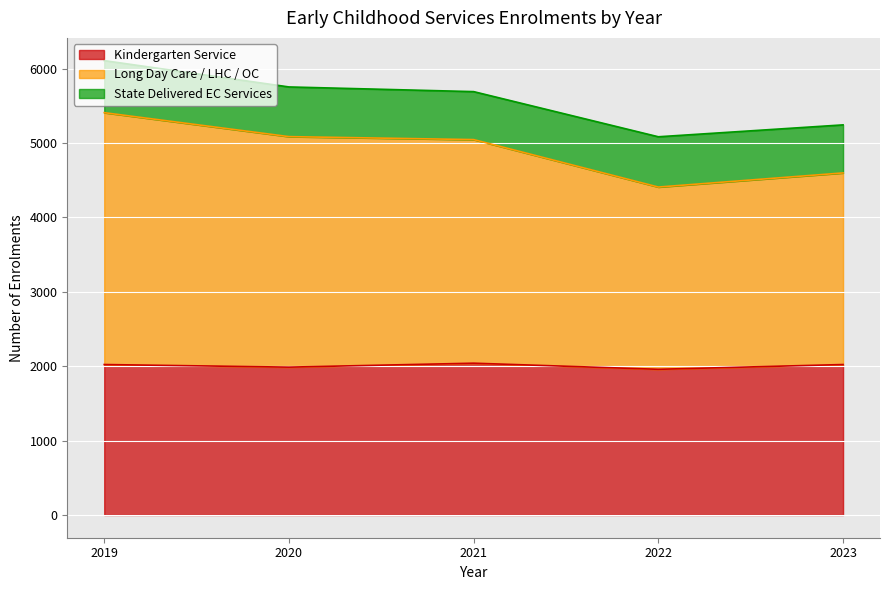

True or false: Long Day Care / LHC / OC and Kindergarten Service intersect in this chart.

False